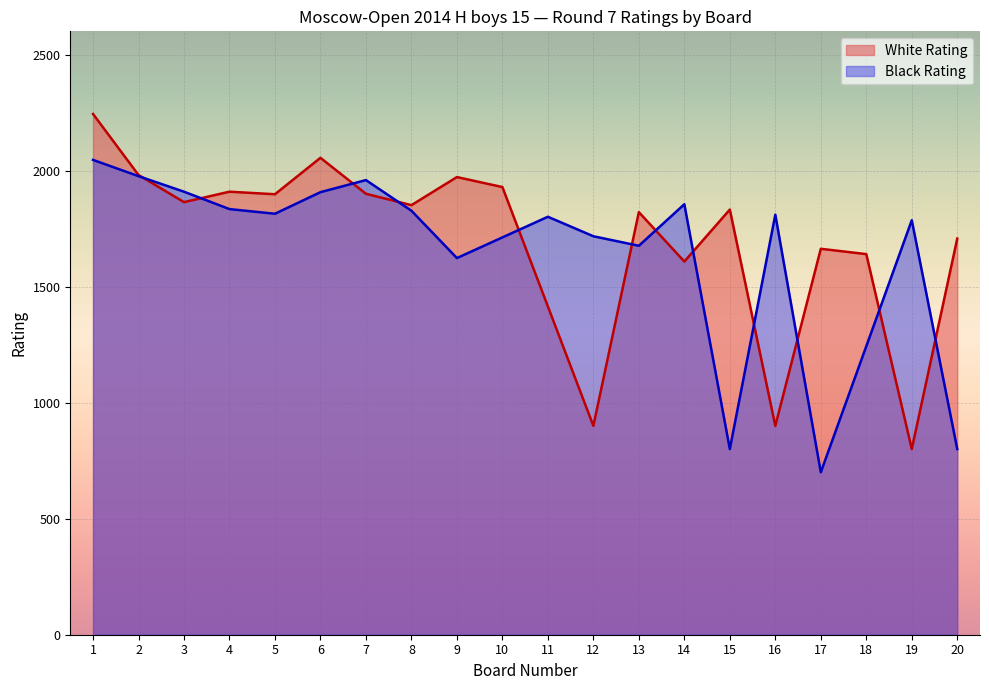

What is the value of the Black Rating point at the 6th from the left?

1907